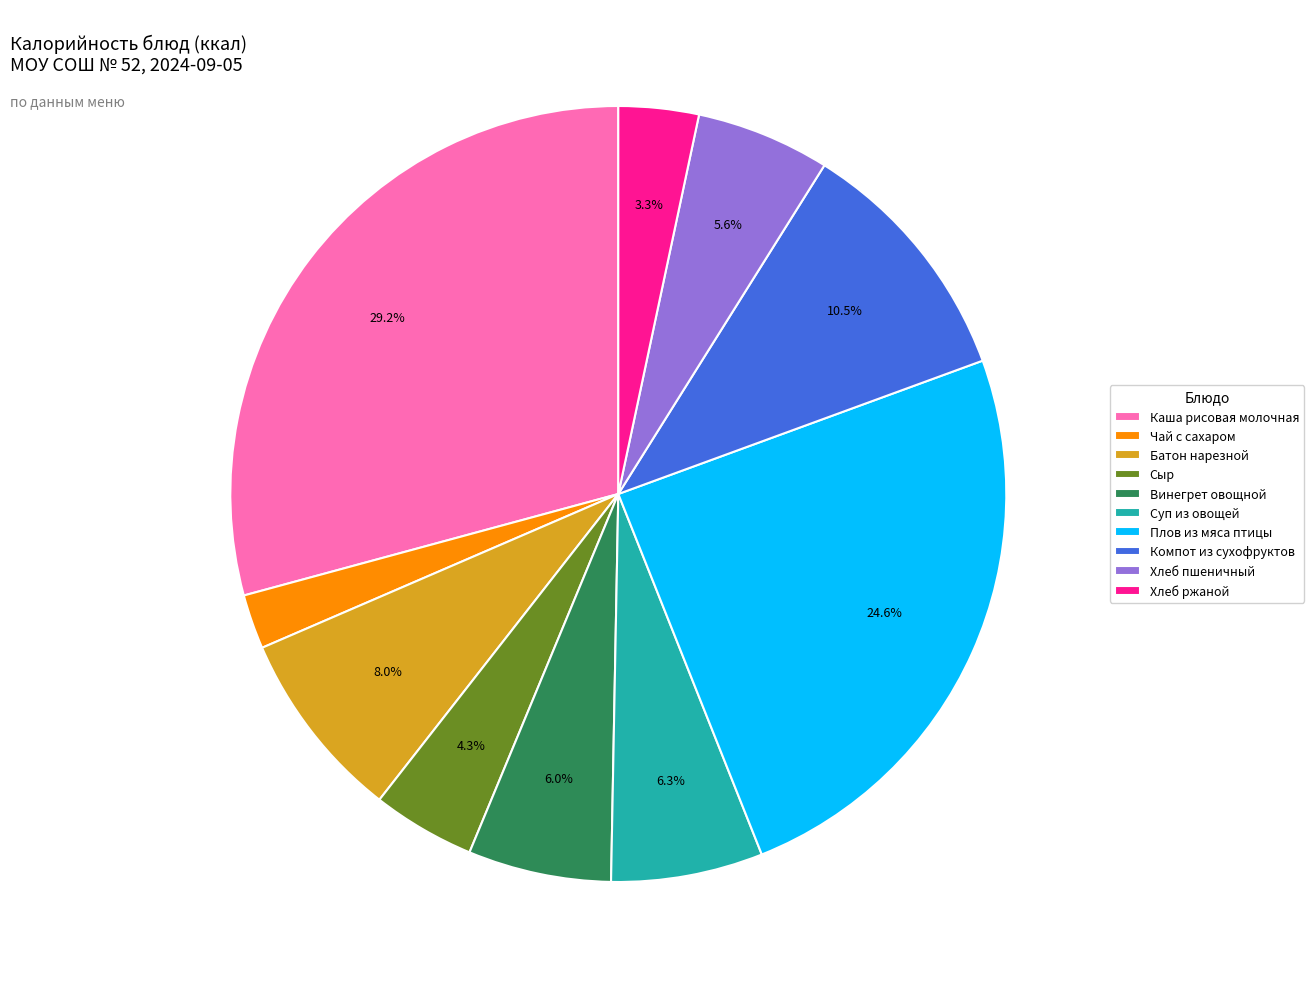

How many segments does this pie chart have?

10